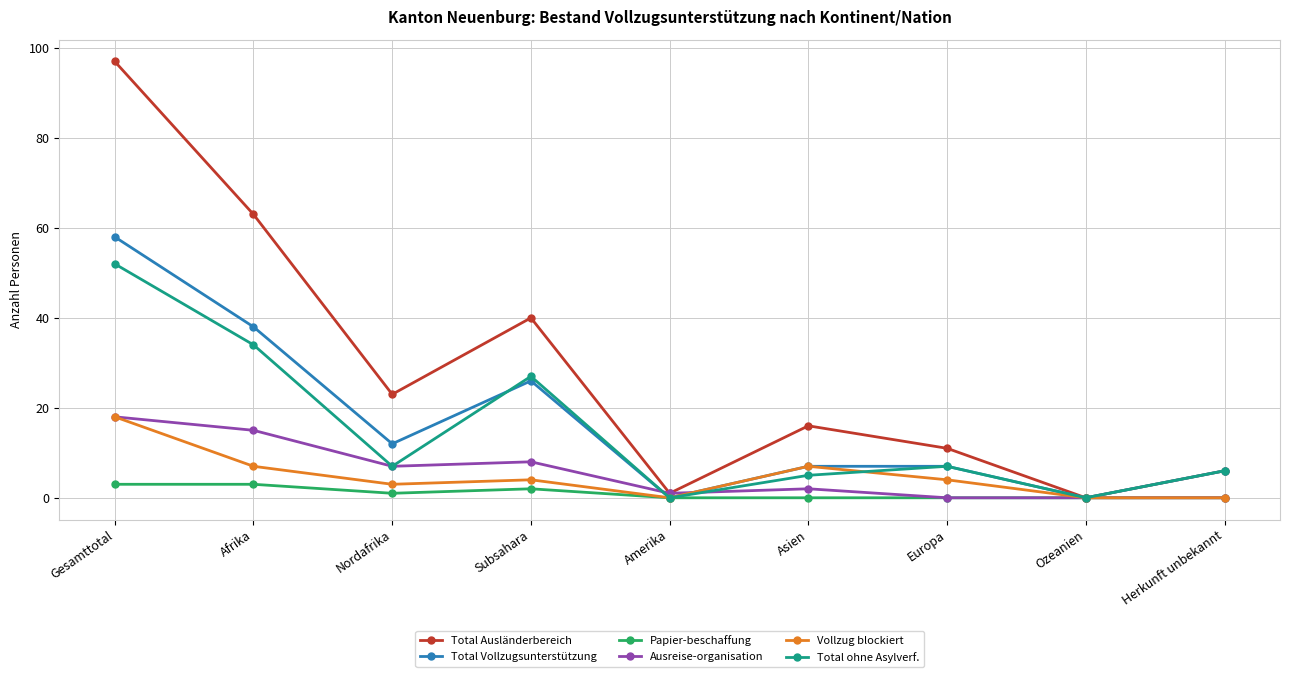

What is the difference between the Total Ausländerbereich values at Subsahara and Herkunft unbekannt?

34